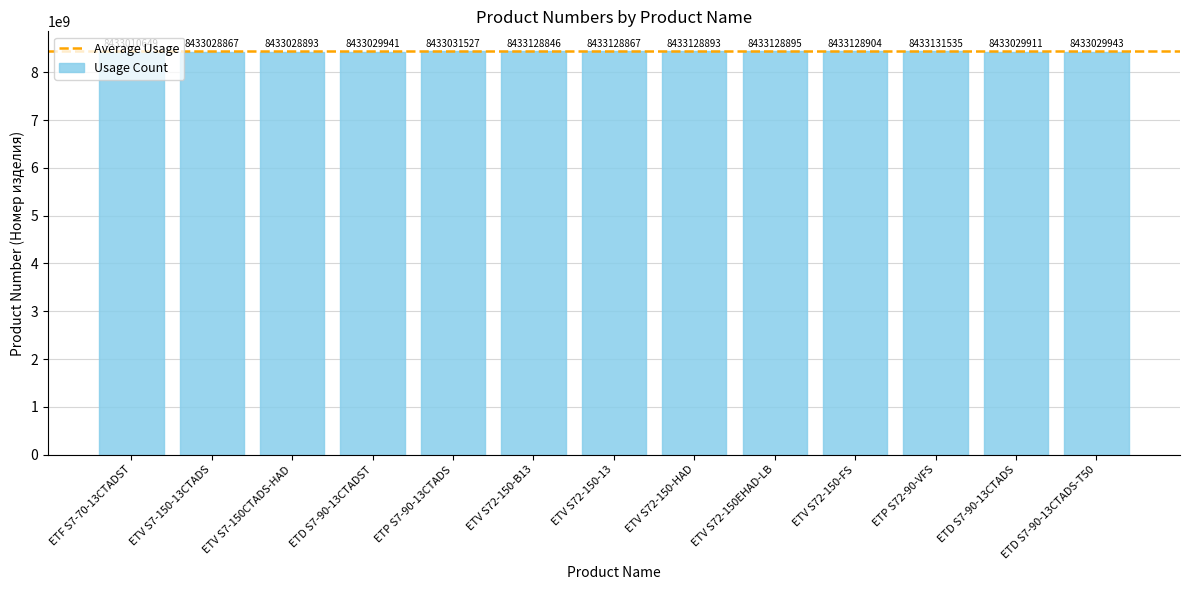

Reading left to right, transcribe all the data shown in this chart.

8433010649	8433028867	8433028893	8433029941	8433031527	8433128846	8433128867	8433128893	8433128895	8433128904	8433131535	8433029911	8433029943